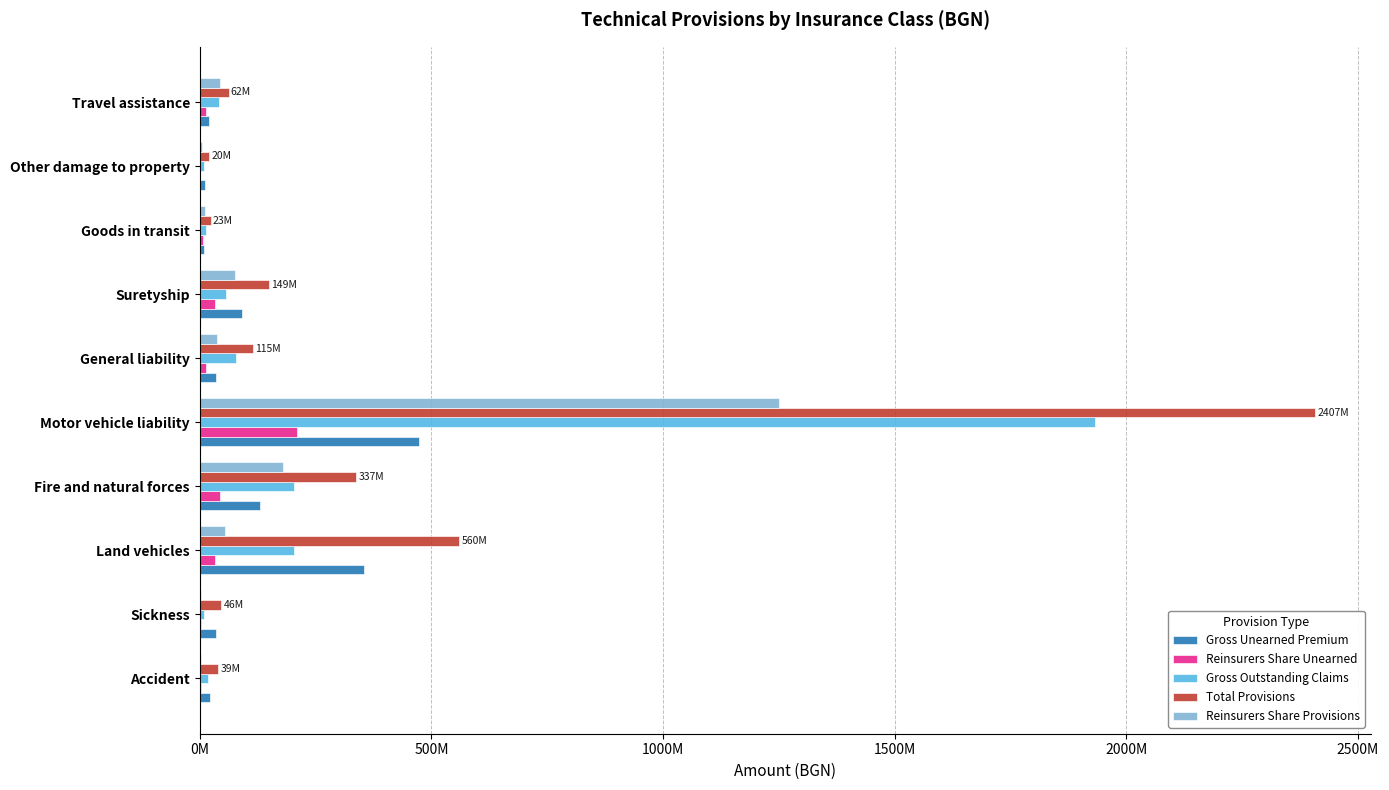

Which series has the largest range (max minus min)?

Total Provisions